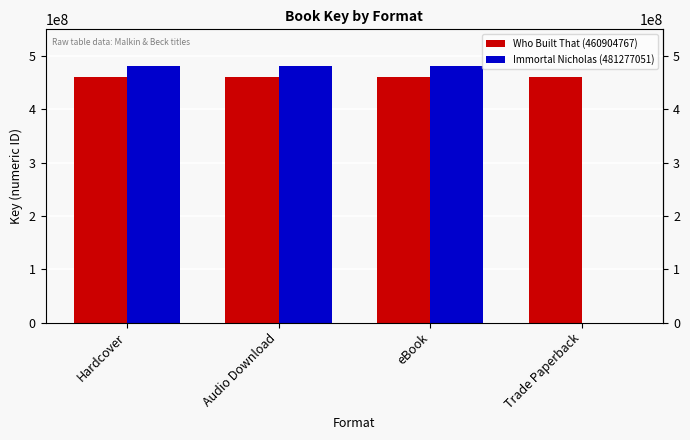

What is the average value of the Who Built That (460904767) series?

460904767